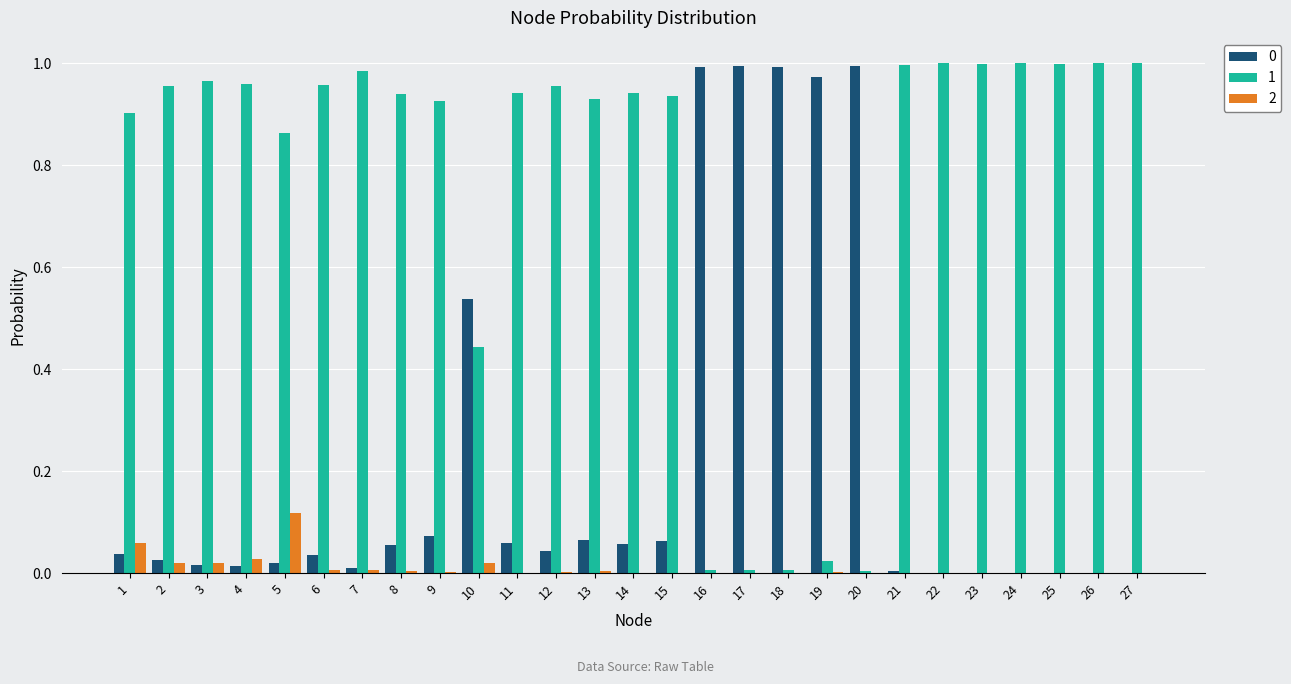

Is the value of 0 at 1 greater than the value of 1 at 26?

No